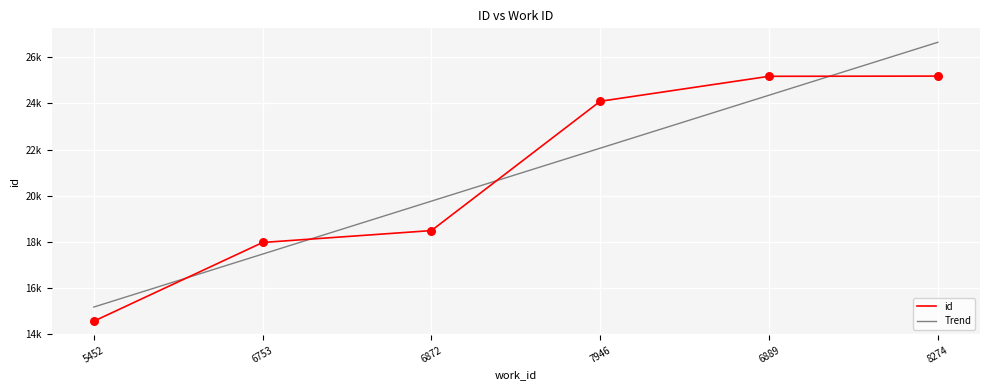

What are all the series names shown in the legend?

id, Trend